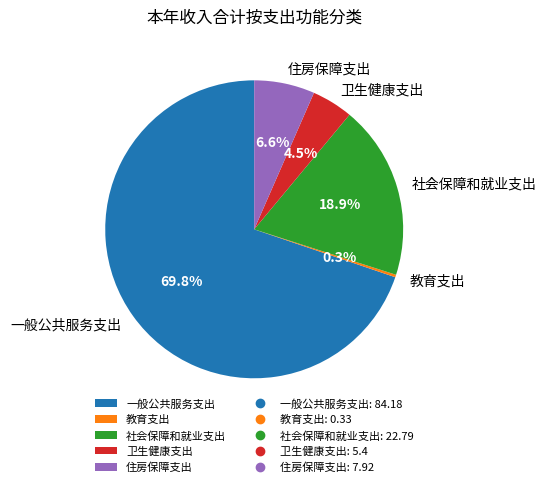

What percentage is the 一般公共服务支出 slice, to the nearest percent?

70%